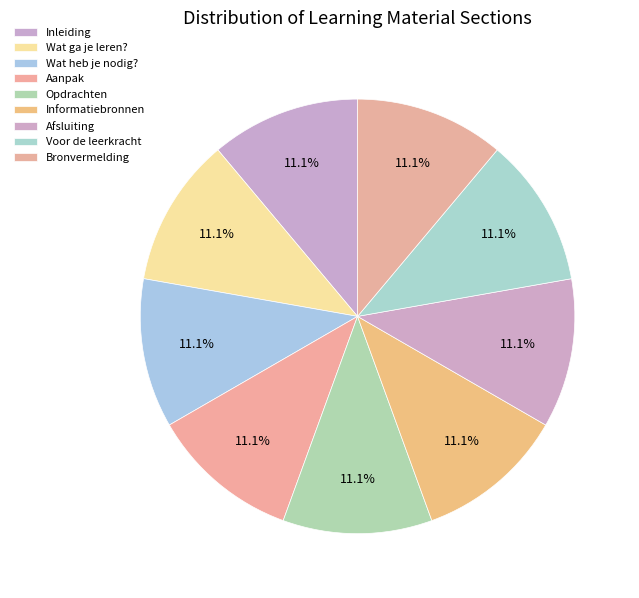

What is the ratio of the value at Wat heb je nodig? to the value at Voor de leerkracht?

1.0